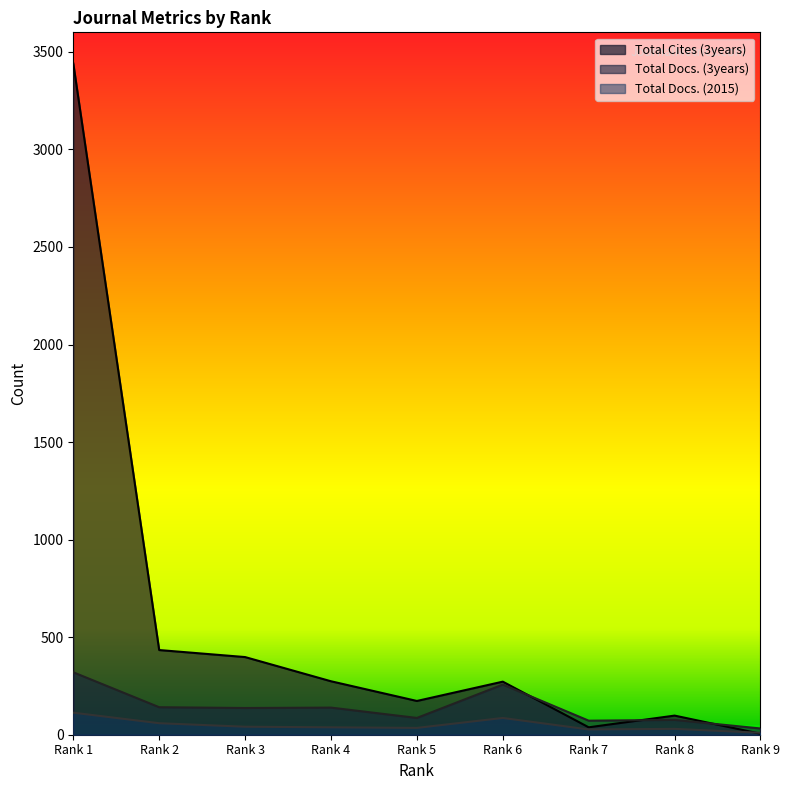

What is the difference between the Total Cites (3years) values at Rank 8 and Rank 1?

3343